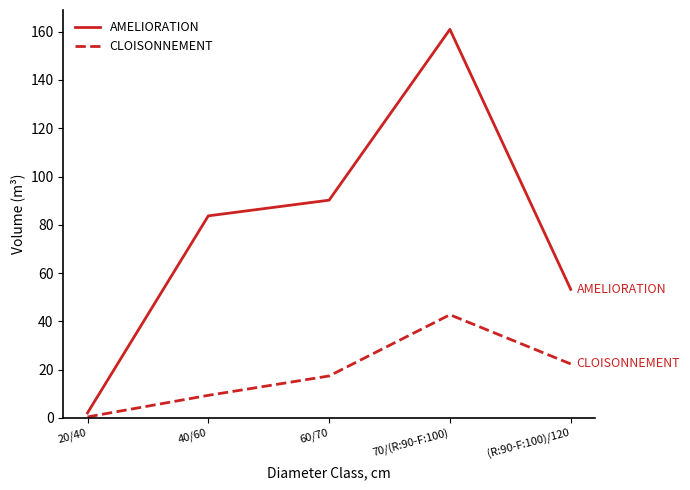

At how many categories does at least one series exceed 8?

4